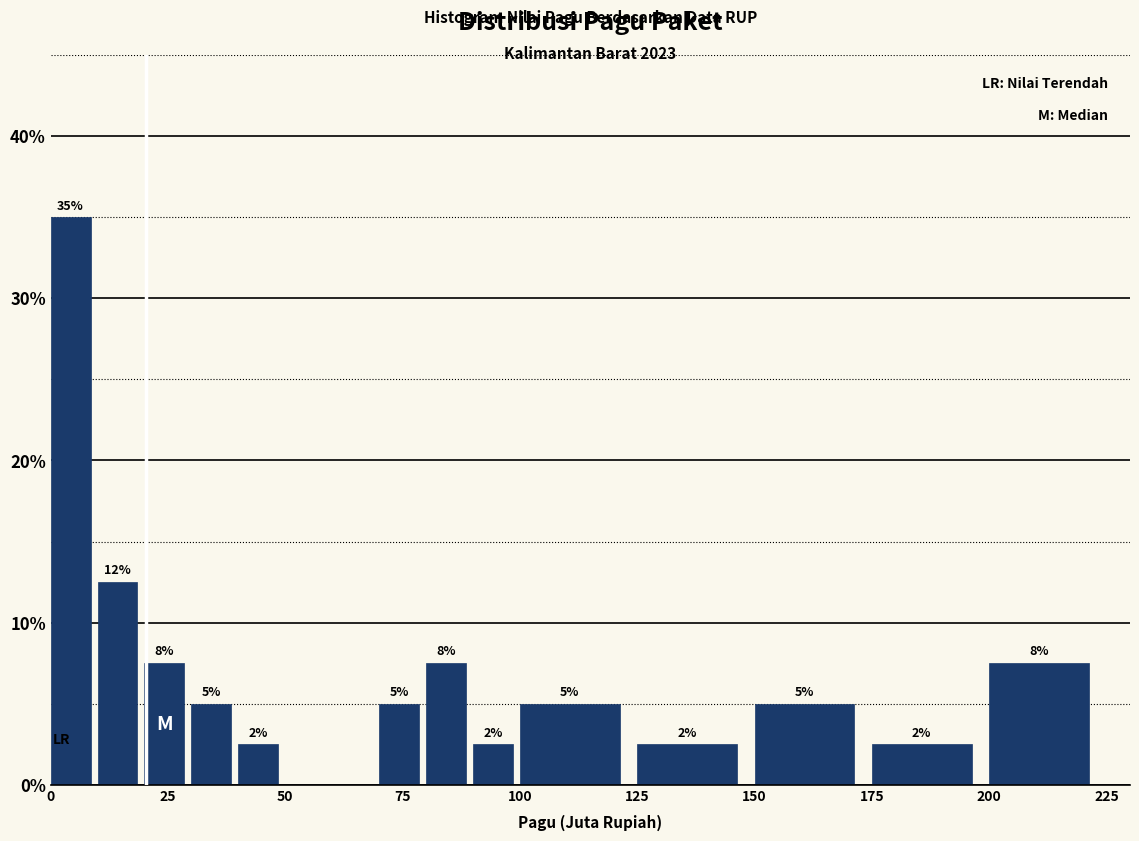

Around what value on the x-axis is the tallest bar? Give the approximate position of its centre, as read against the axis.

5